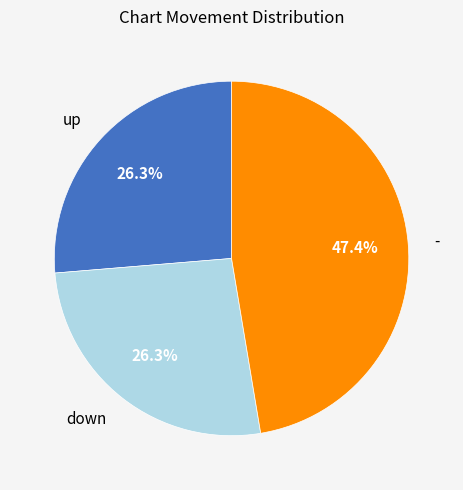

To the nearest percent, what is the combined percentage of down and up?

53%